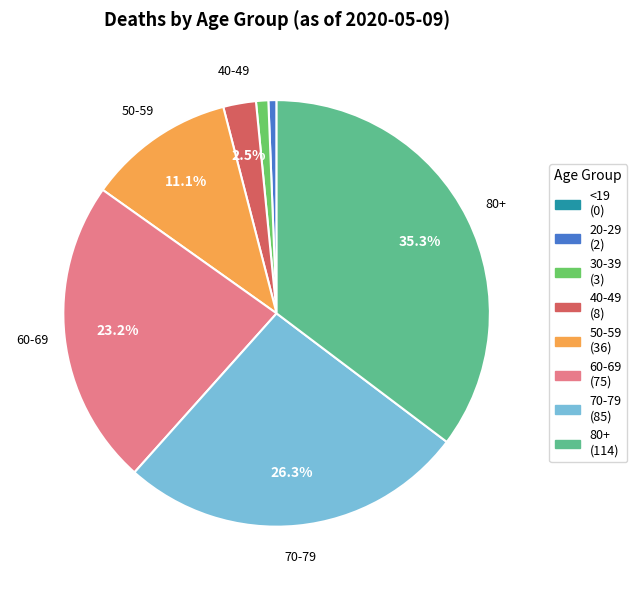

Which has a higher value, 70-79 (85) or 20-29 (2)?

70-79 (85)